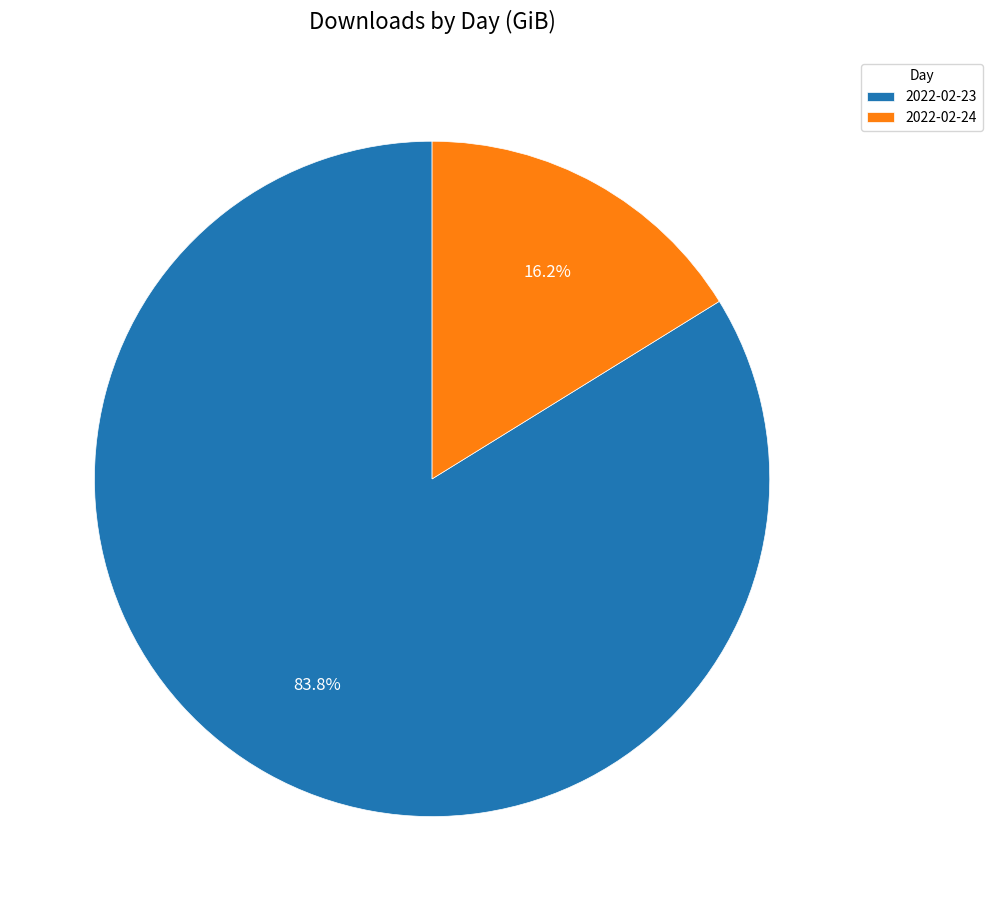

Which slice is the largest?

2022-02-23